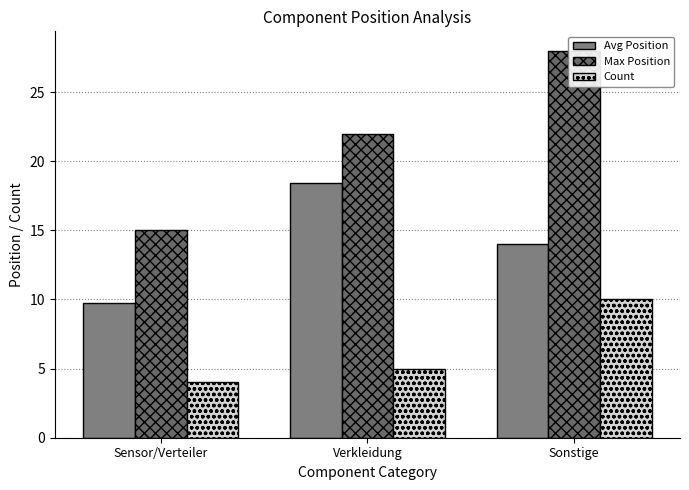

List the series in order of their peak value, lowest first.

Count, Avg Position, Max Position